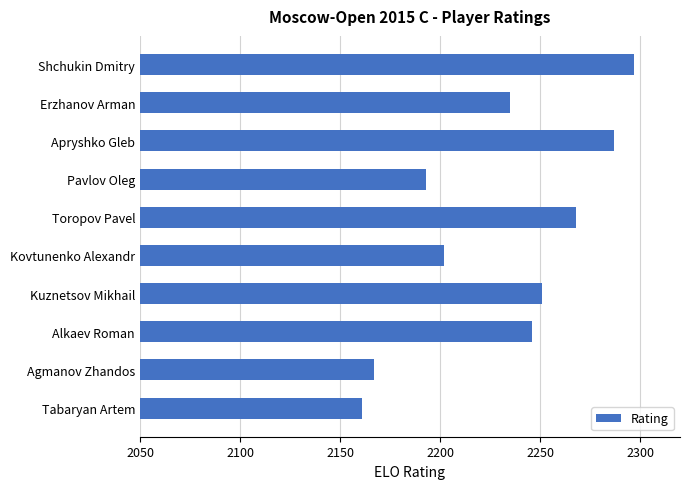

The chart shows a value of 1156 at Alkaev Roman. True or false?

False